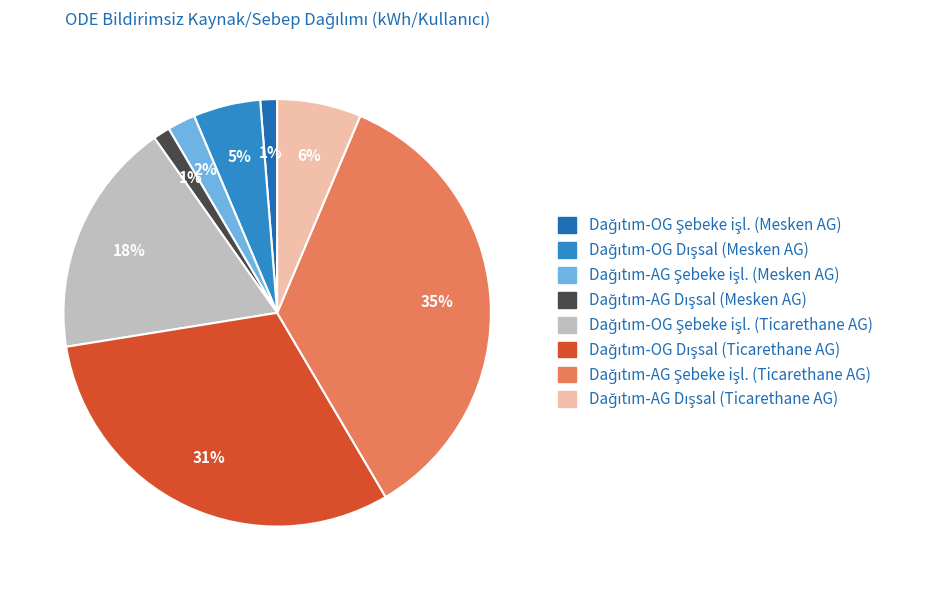

Which category has the smallest portion of the pie?

Dağıtım-OG Şebeke işletmecisi (Mesken AG)